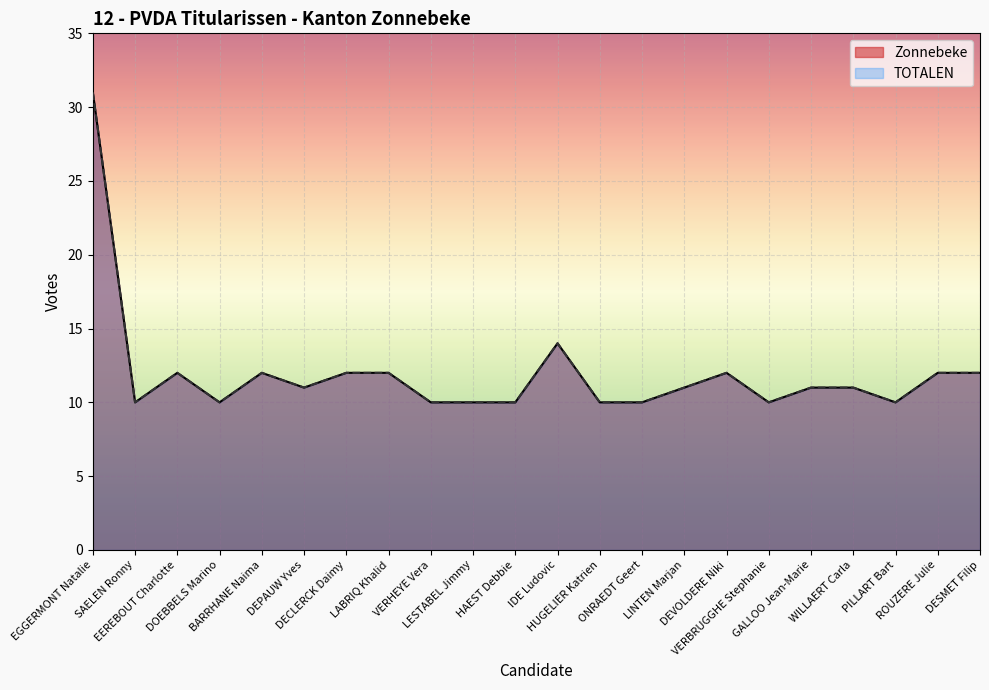

Rank the series by their maximum value, from highest to lowest.

Zonnebeke, TOTALEN